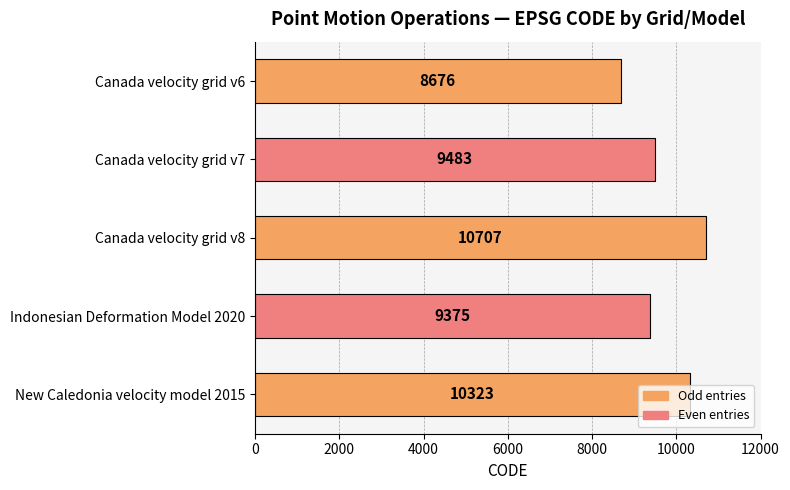

Are the bars grouped side by side (vs. stacked)?

No